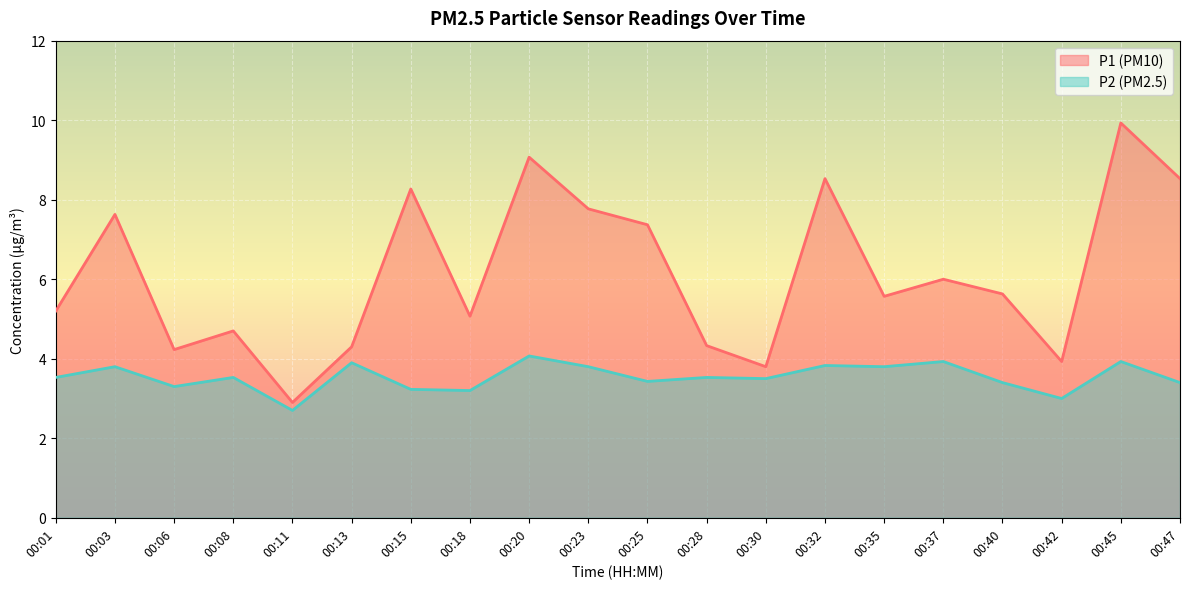

What is the total value across all series at 00:13?

8.2